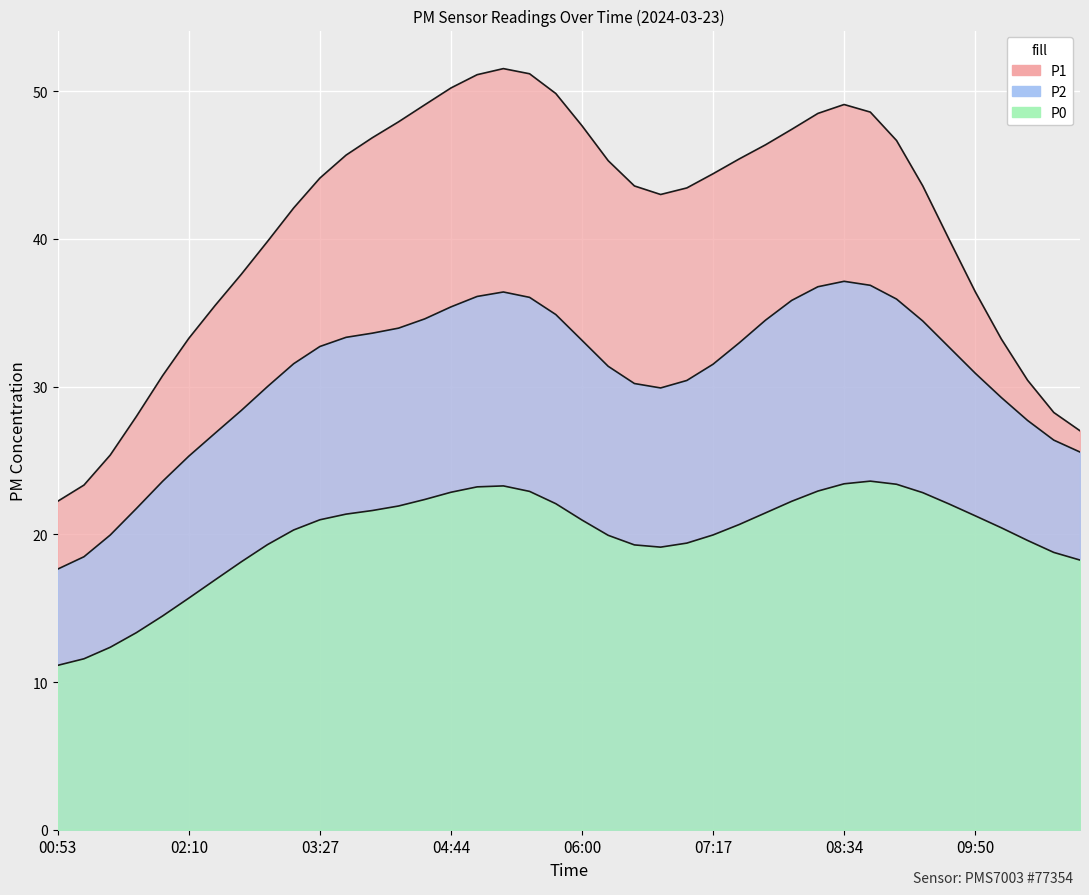

What is the minimum value shown in the chart?

8.0